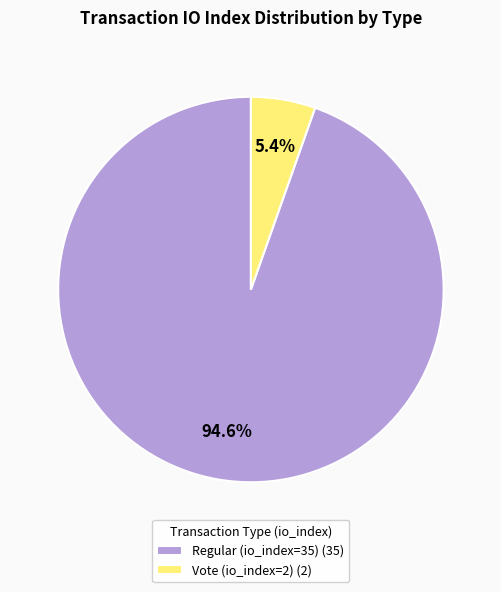

What percentage is NOT represented by Vote (io_index=2)?

94.6%